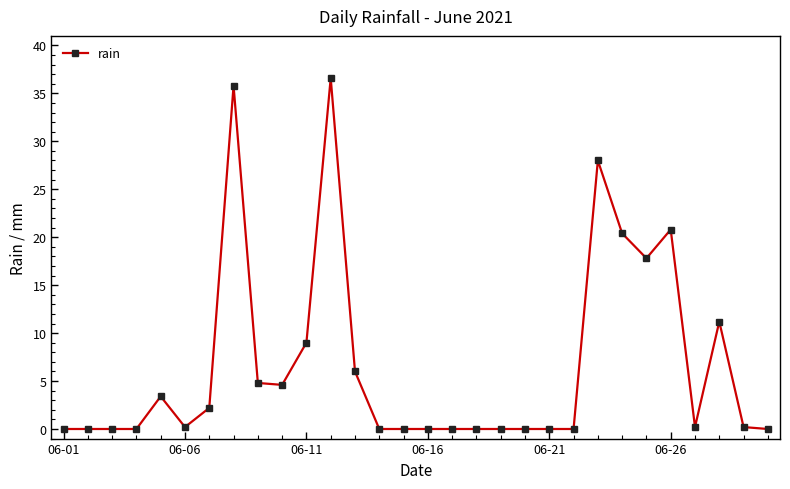

True or false: the data has more than 2 interior local peaks.

True